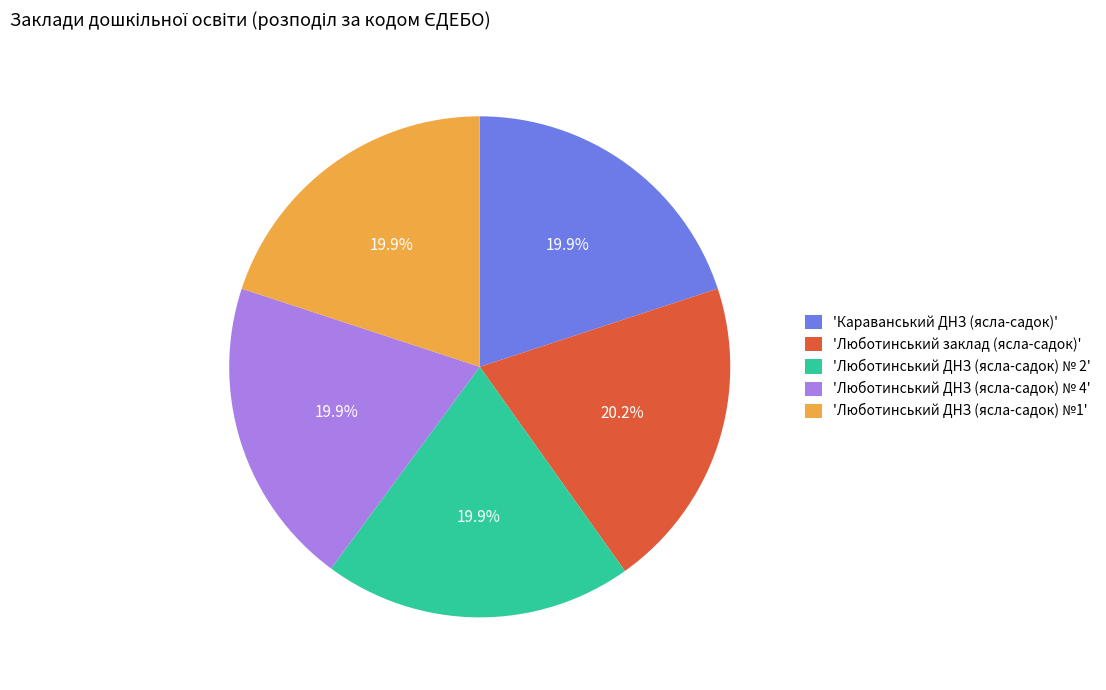

Count the number of slices in the pie.

5